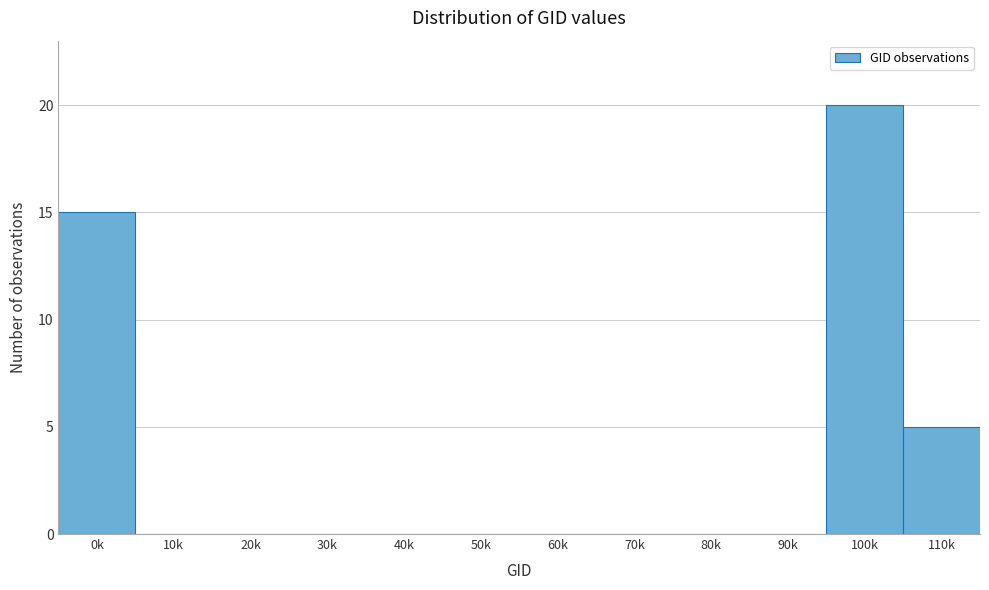

Reading left to right, transcribe all the data shown in this chart.

0k=15	10k=0	20k=0	30k=0	40k=0	50k=0	60k=0	70k=0	80k=0	90k=0	100k=20	110k=5